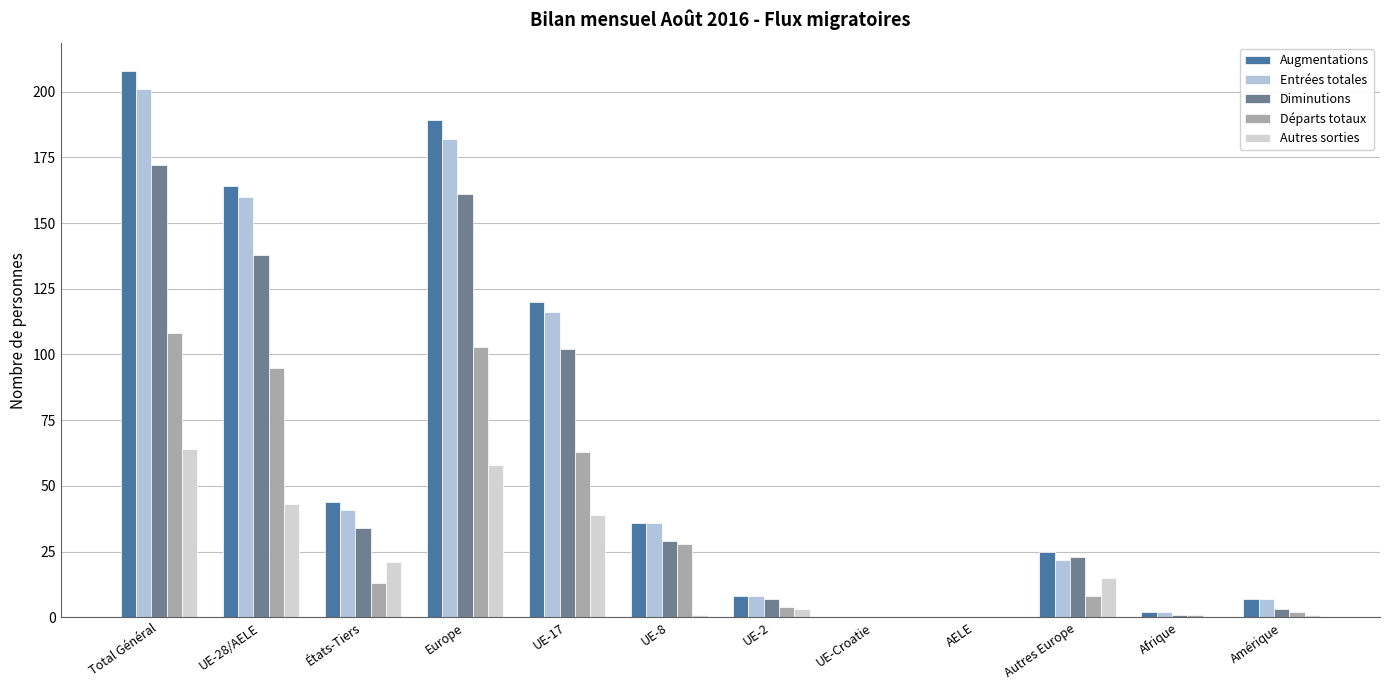

Does the chart contain stacked bars?

No